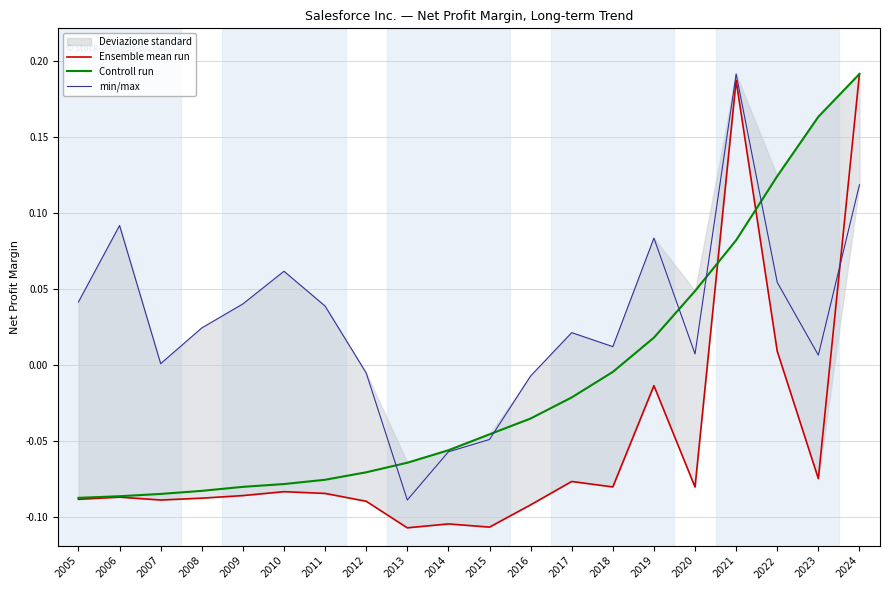

Between 2010 and 2019, which series saw the biggest shift?

Controll run